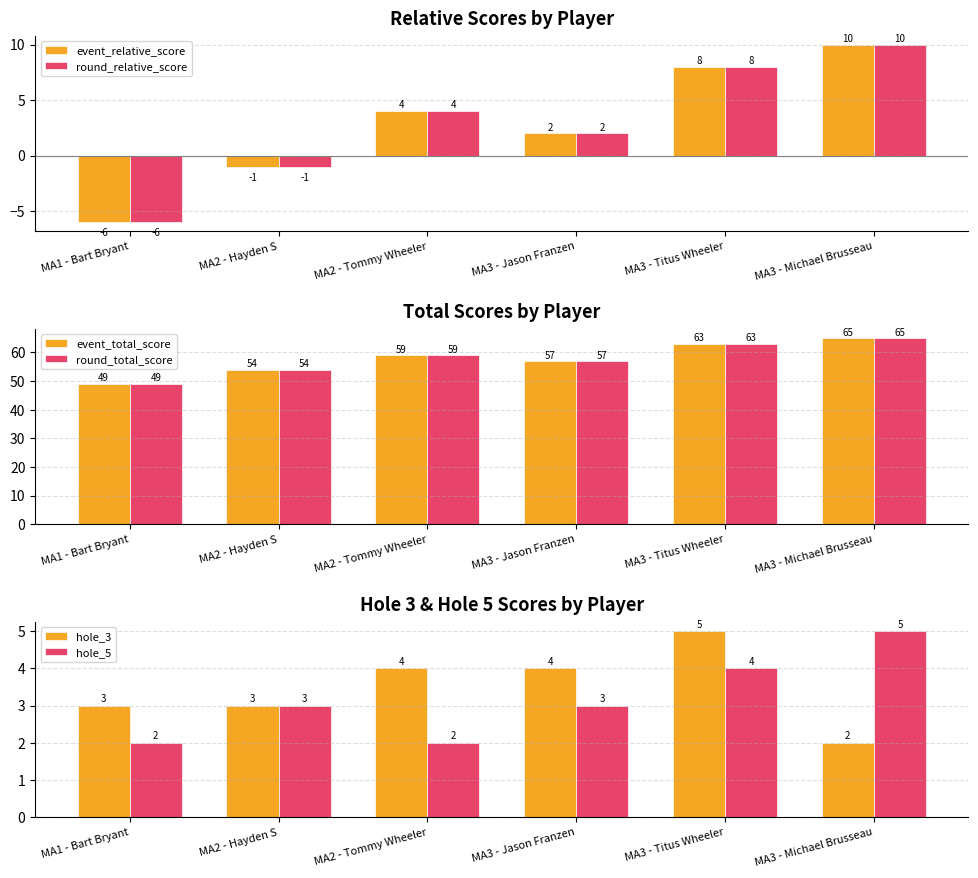

What is the difference between the highest and lowest values at MA2 - Tommy Wheeler?

57